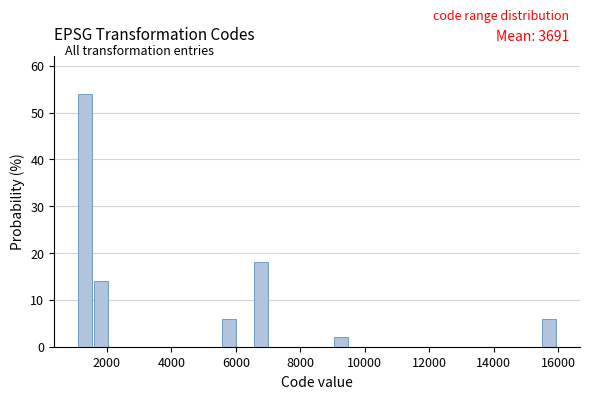

Around what value on the x-axis is the tallest bar? Give the approximate position of its centre, as read against the axis.

1400